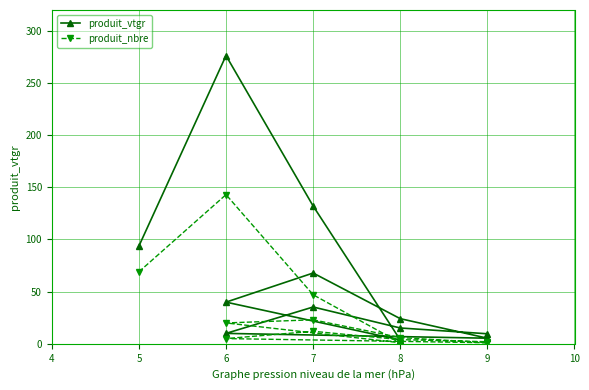

What is the difference between the highest and lowest values at 6?

133.3